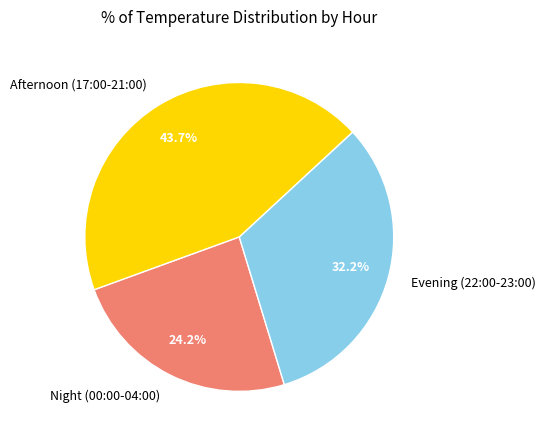

Is there any slice that represents more than half of the pie?

No